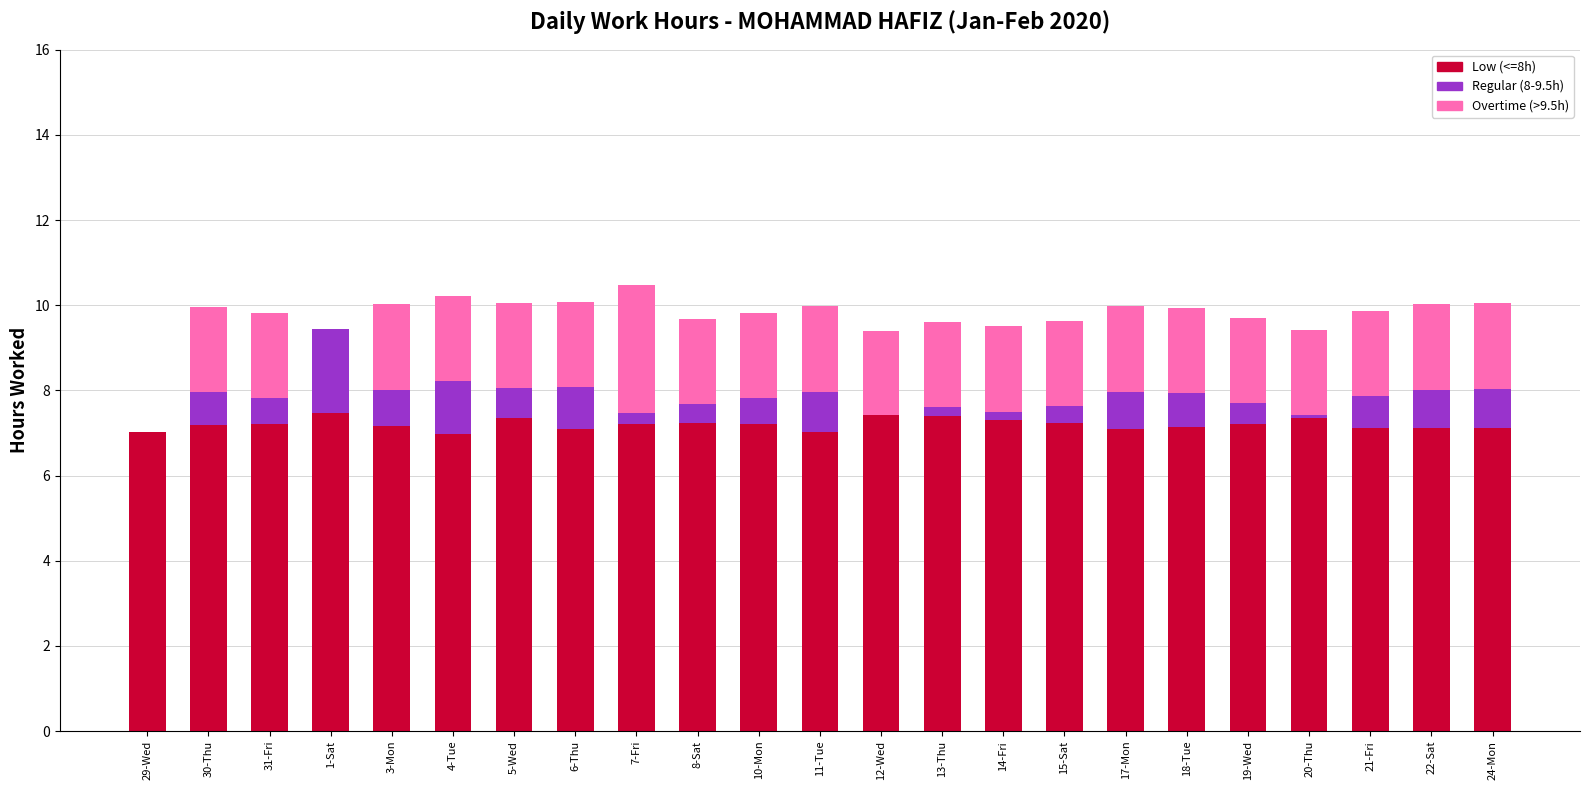

What is the highest value of the Low (<=8h) series?

7.5